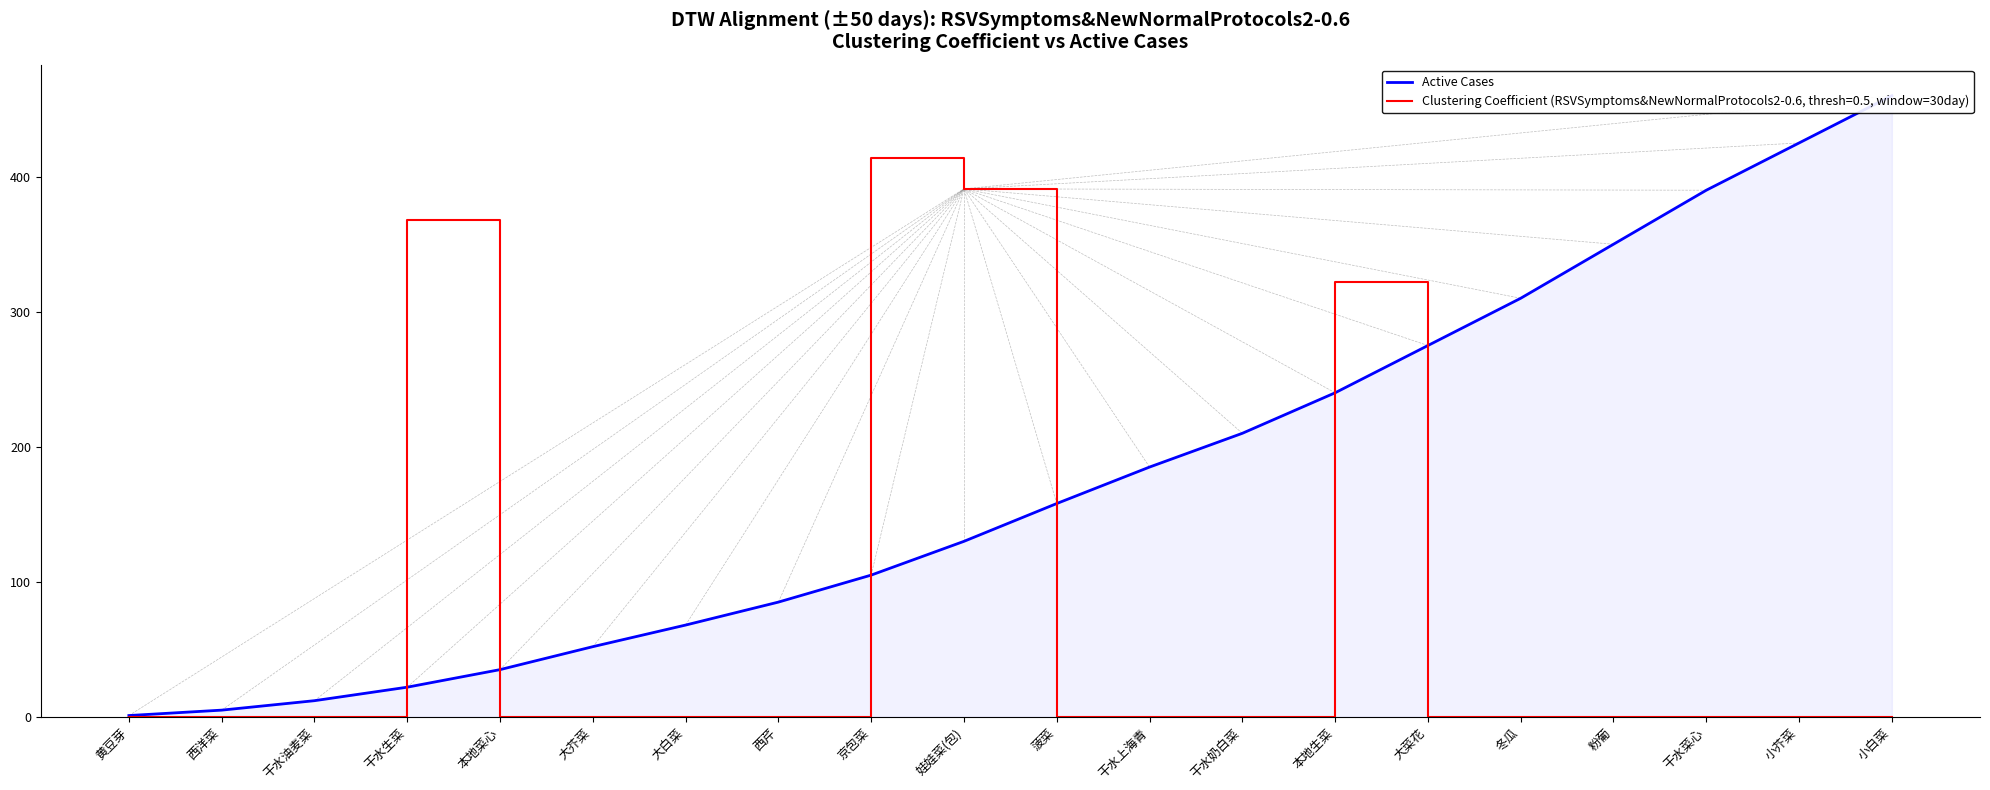

At which label does the data first exceed 158?

干水上海青